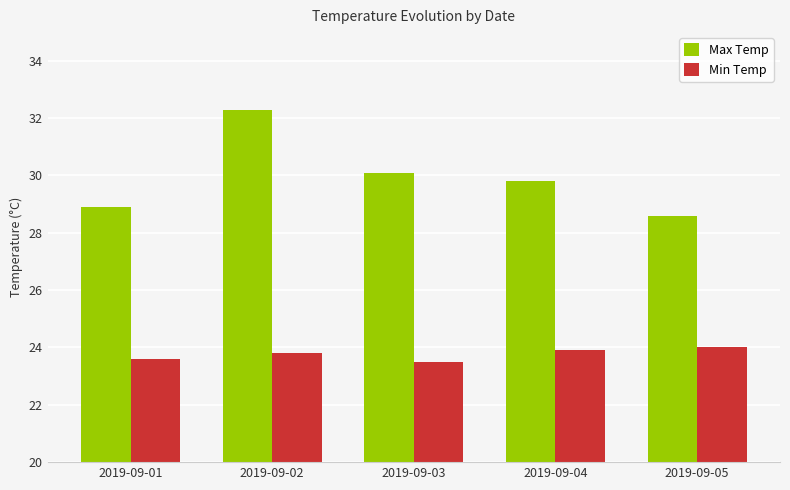

At which category is the sum across all series the highest?

2019-09-02